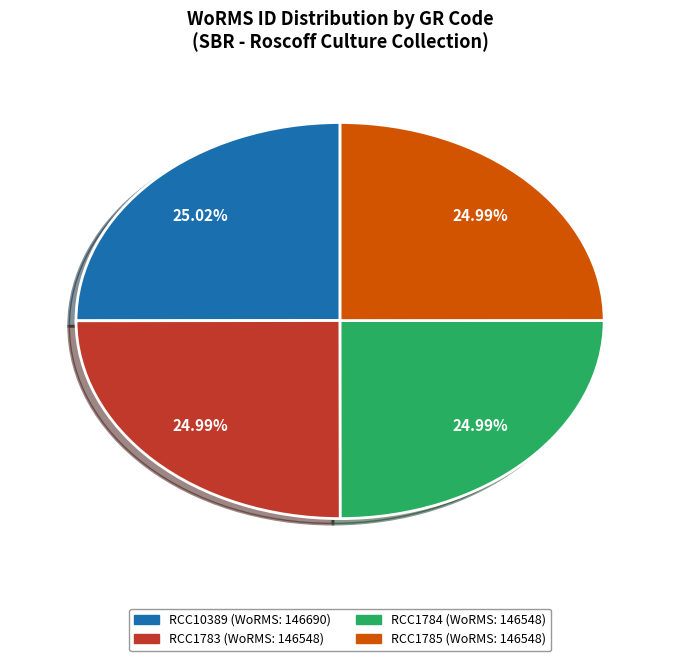

Approximately how many times larger is the value at RCC1784 compared to RCC1785?

1.0